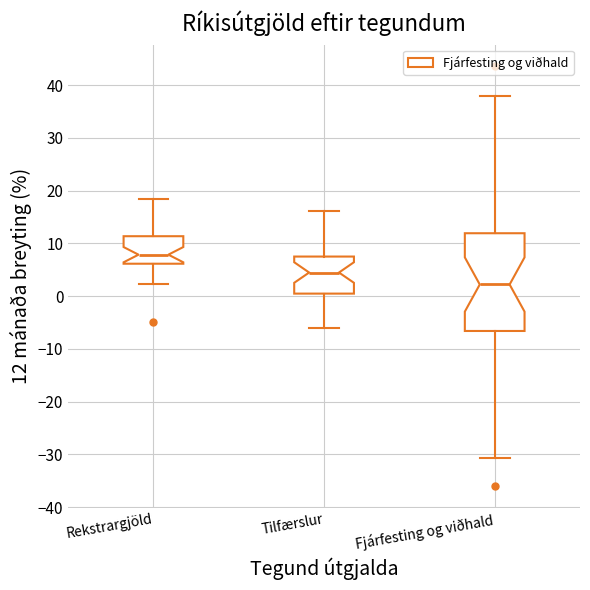

Reading left to right, transcribe this box plot: for each box, give where its median line is, the range the box spans, and where its two whiskers end, as read against the y-axis. The values are not printed on the chart, so give them approximately, as read against the axis.

Rekstrargjöld: median 8, box 6 to 11, whiskers 2 to 18
Tilfærslur: median 4, box 0 to 7, whiskers -6 to 16
Fjárfesting og viðhald: median 2, box -7 to 12, whiskers -31 to 38